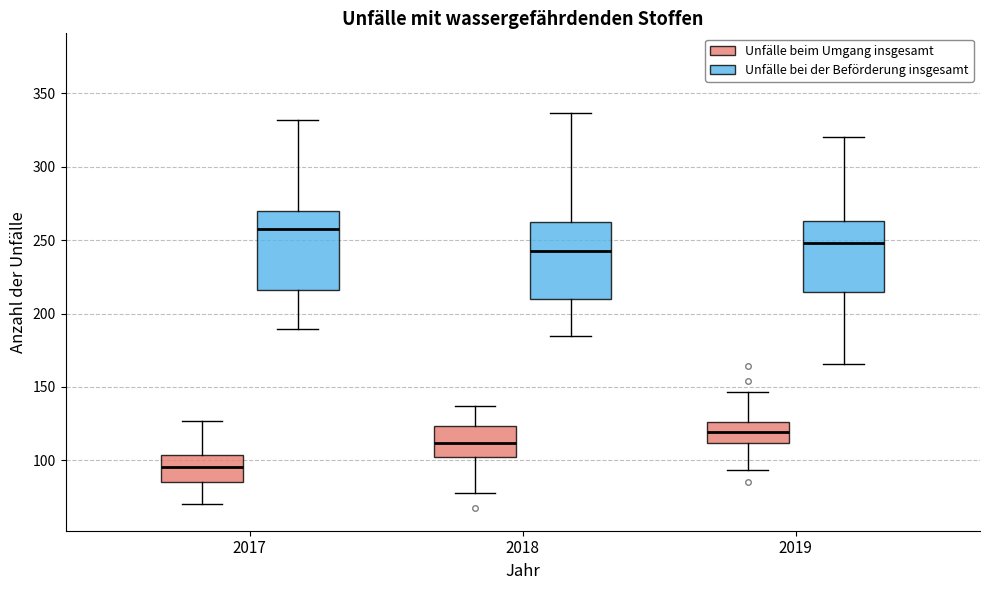

Which box's median line is the lowest?

2017 (Unfälle beim Umgang insgesamt)